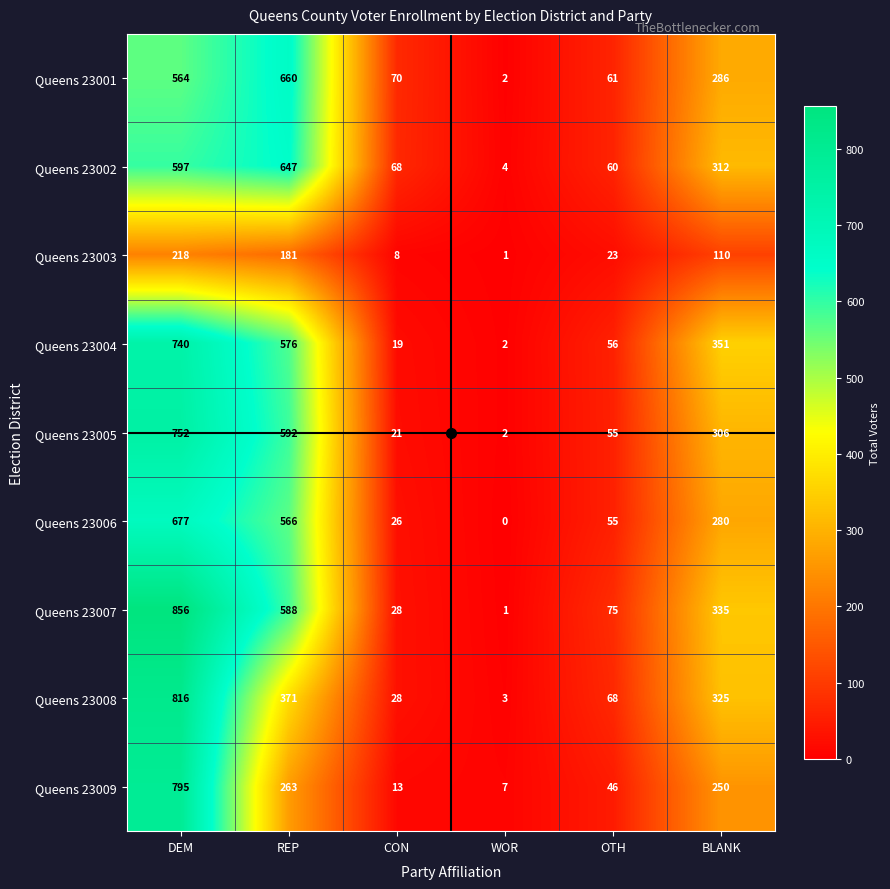

What is the maximum value shown in the chart?

856